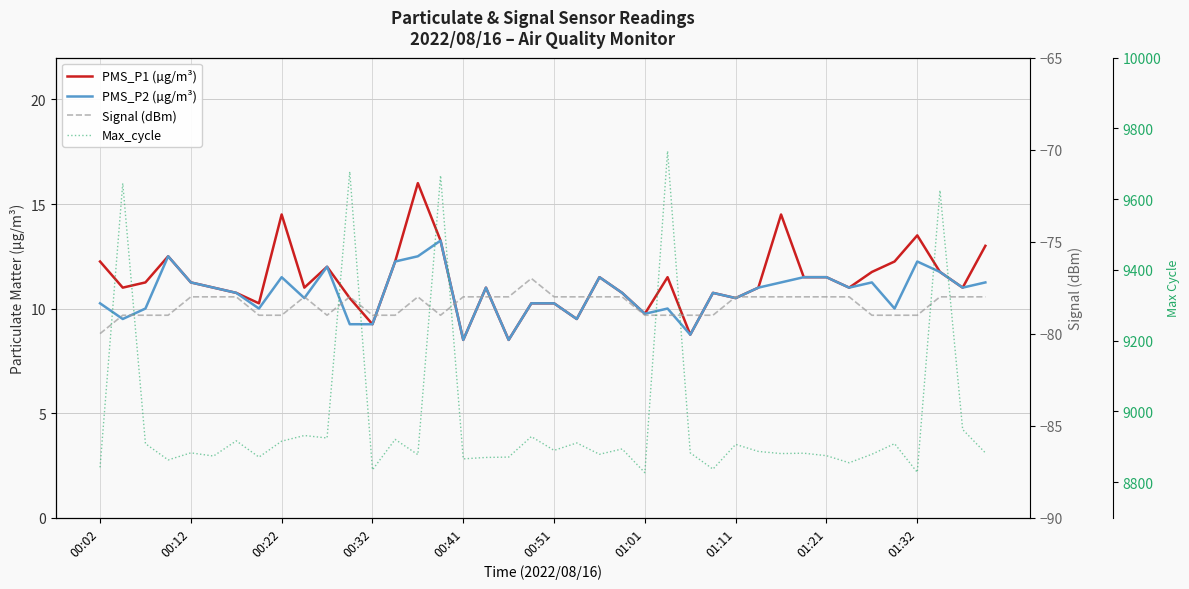

Which series changed the most between 17 and 29?

Max_cycle